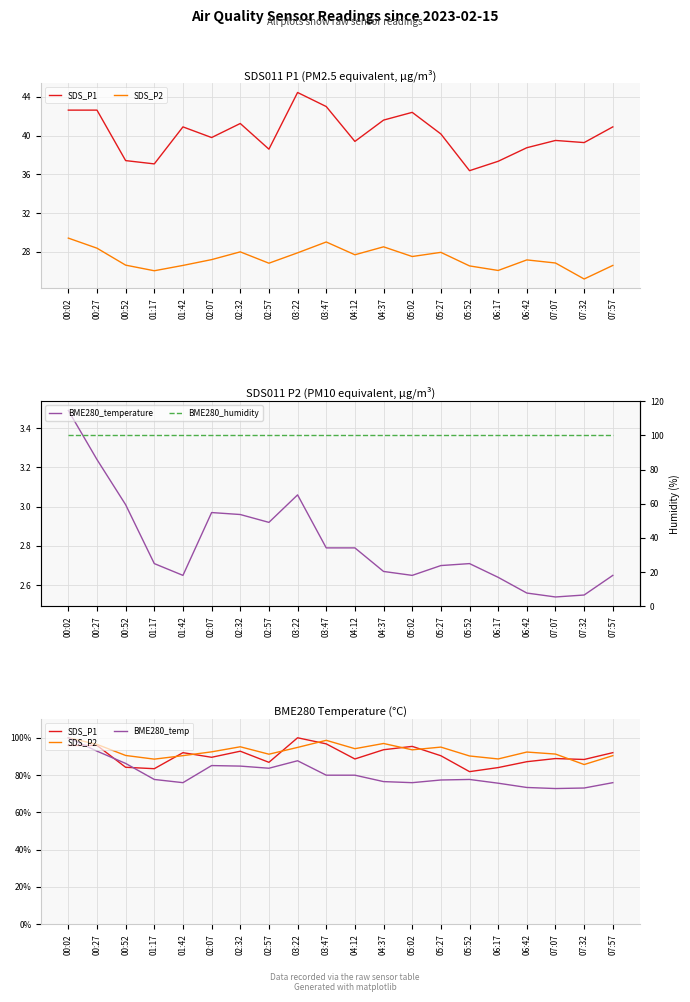

How many data points in SDS_P2 are above 92?

11